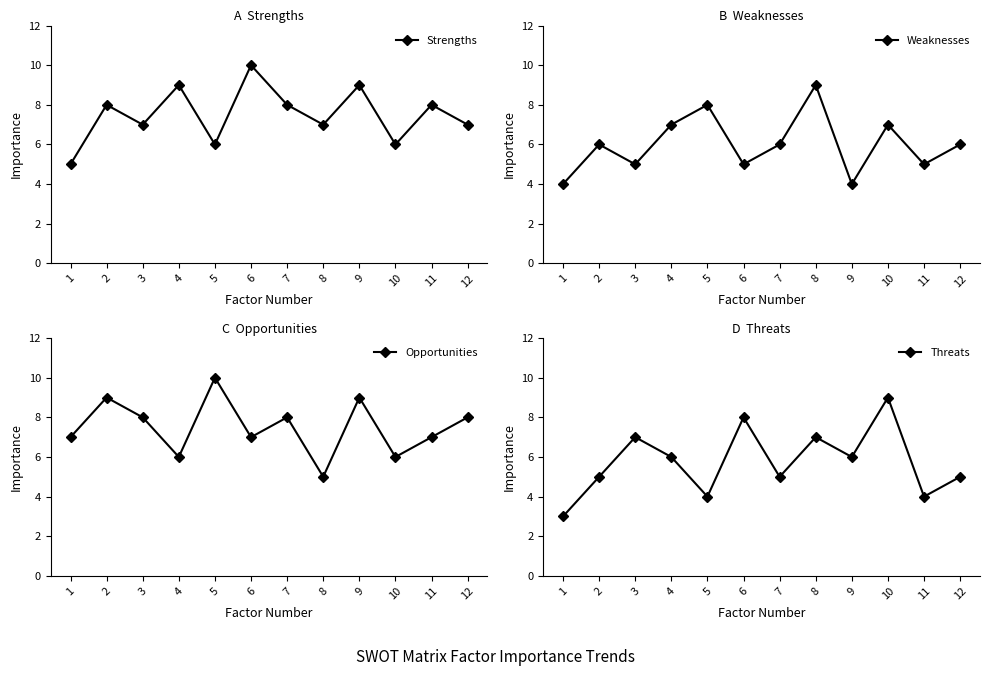

Where is the first local minimum for Weaknesses?

3